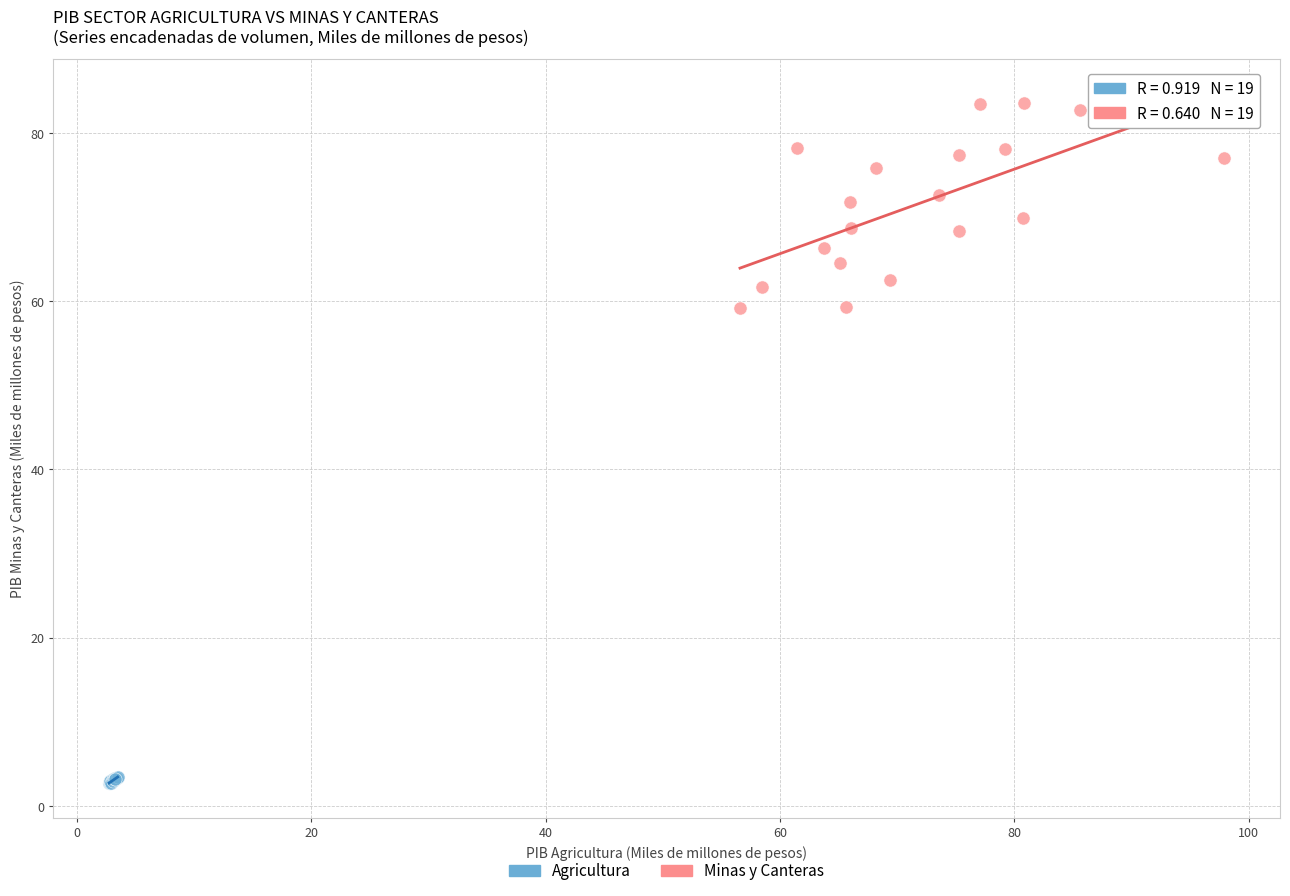

Which series contains the lowest Y value?

Agricultura